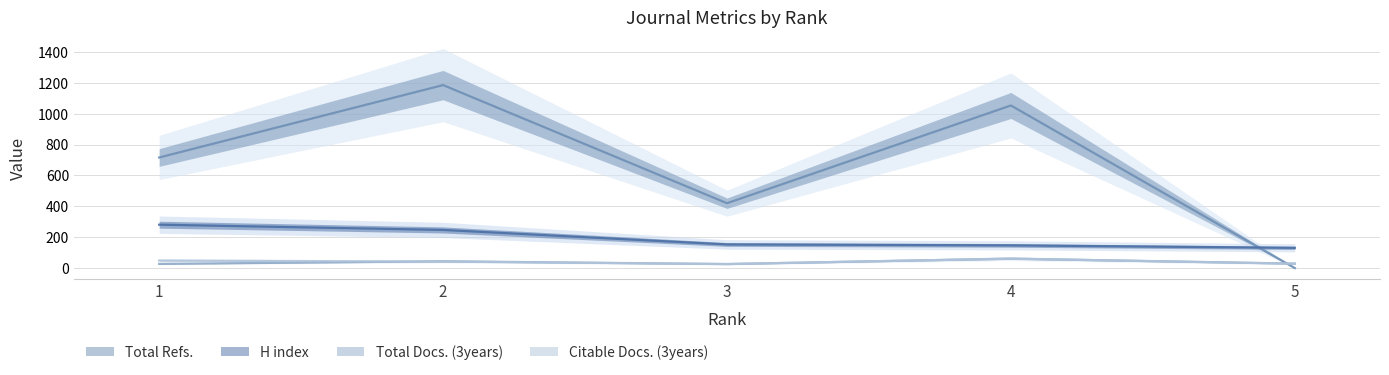

In Total Refs., how many points are lower than both neighbors (excluding endpoints)?

1